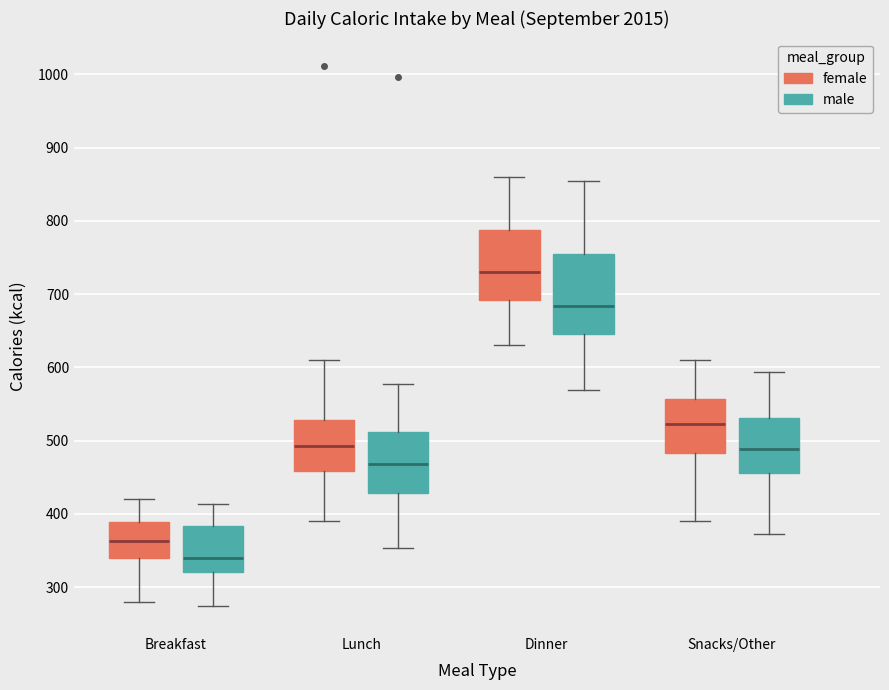

Reading left to right, read every box against the y-axis: the position of its median line, the range the box covers, and the ends of its whiskers. The values are not printed on the chart, so give them approximately, as read against the axis.

Breakfast (female): median 360, box 340 to 390, whiskers 280 to 420
Breakfast (male): median 340, box 320 to 380, whiskers 270 to 410
Lunch (female): median 490, box 460 to 530, whiskers 390 to 610
Lunch (male): median 470, box 430 to 510, whiskers 350 to 580
Dinner (female): median 730, box 690 to 790, whiskers 630 to 860
Dinner (male): median 680, box 650 to 750, whiskers 570 to 850
Snacks/Other (female): median 520, box 480 to 560, whiskers 390 to 610
Snacks/Other (male): median 490, box 460 to 530, whiskers 370 to 590